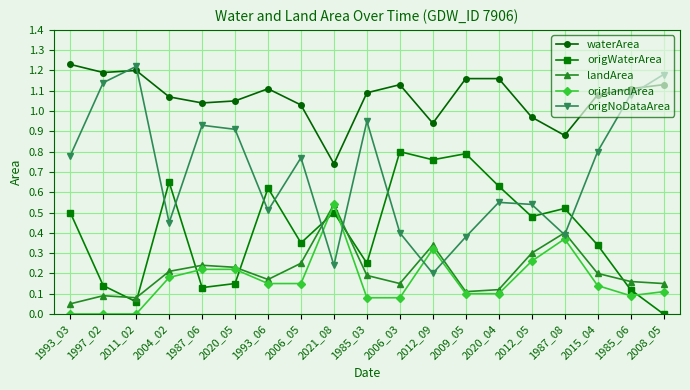

At which category does origNoDataArea reach its first local peak?

2011_02